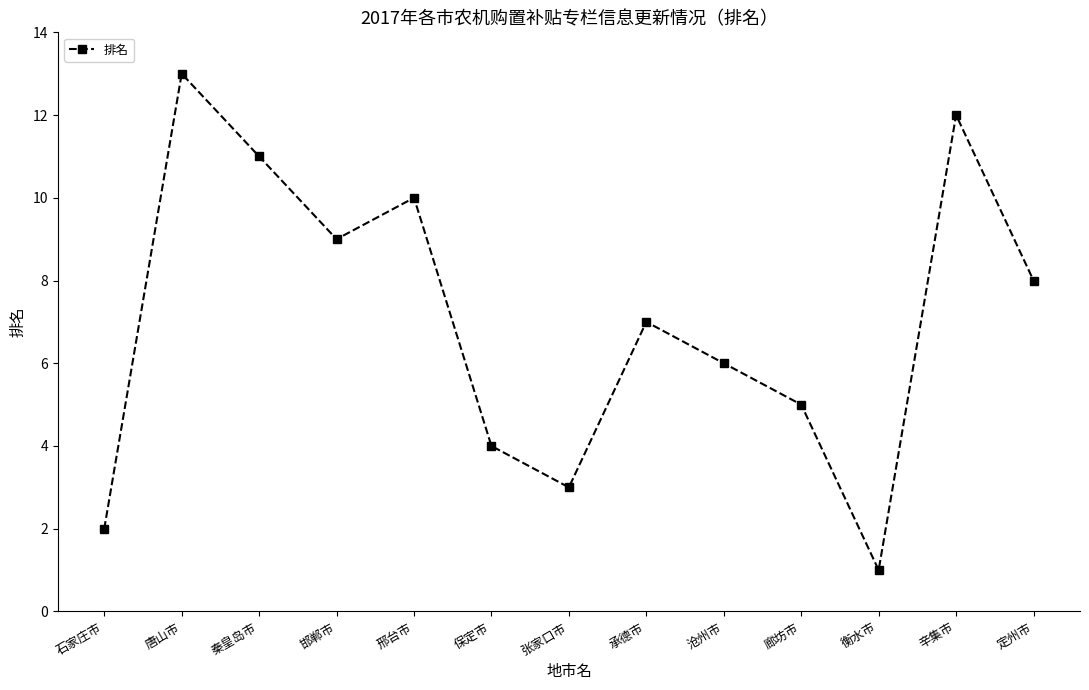

At which category does the data reach its first local valley?

邯郸市